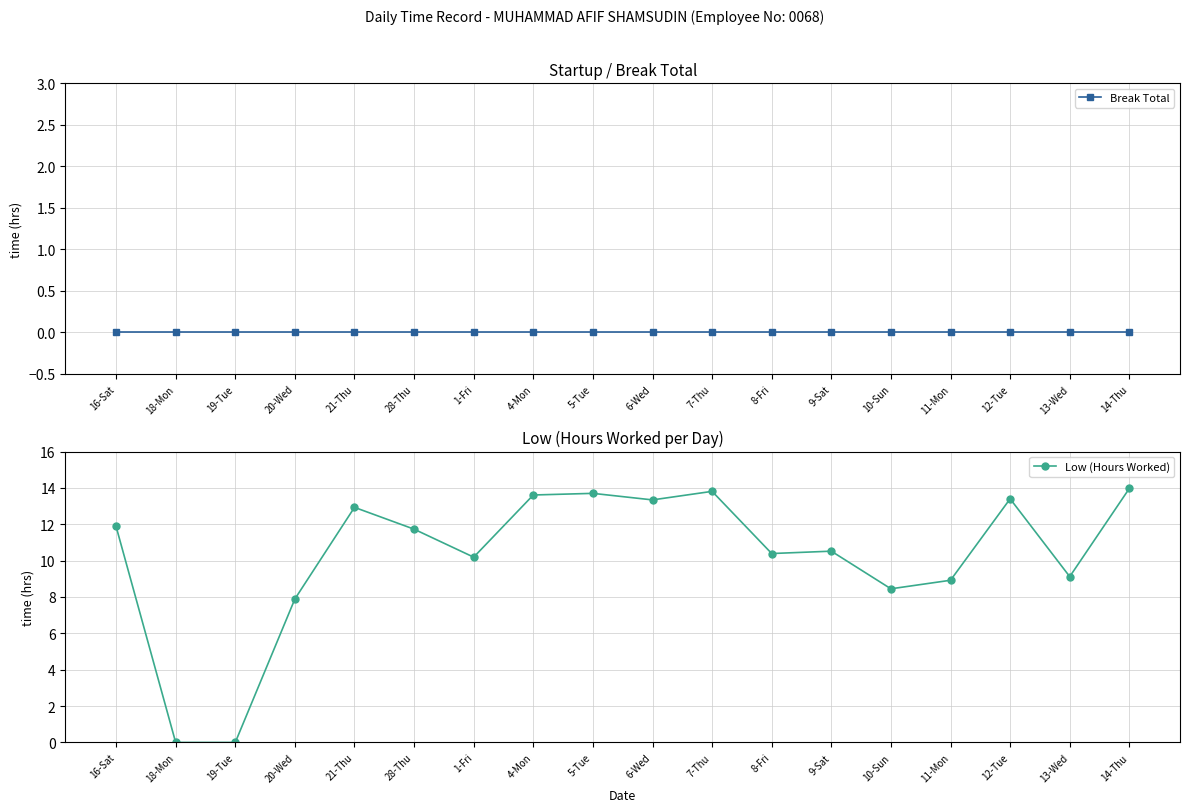

What is the total value across all series at 7-Thu?

13.8